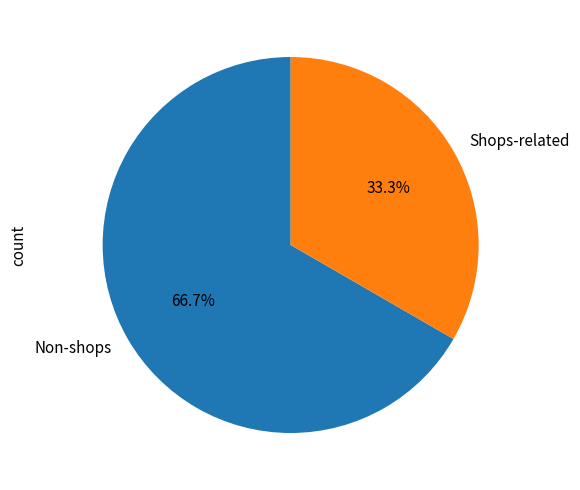

Rank the categories by value from highest to lowest.

Non-shops, Shops-related